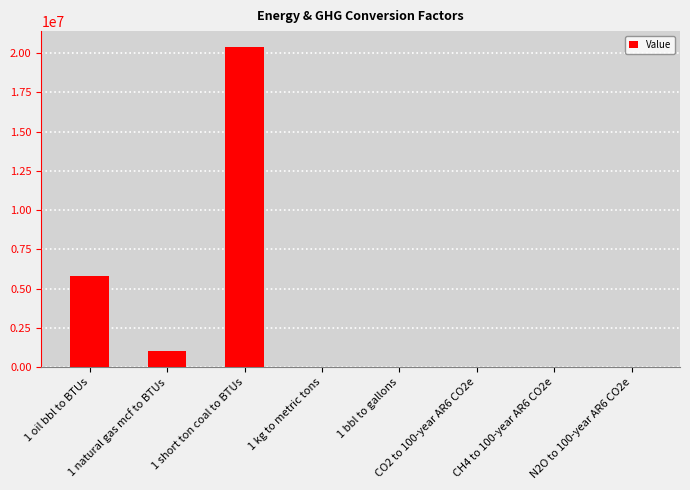

How many series are shown in this chart?

1